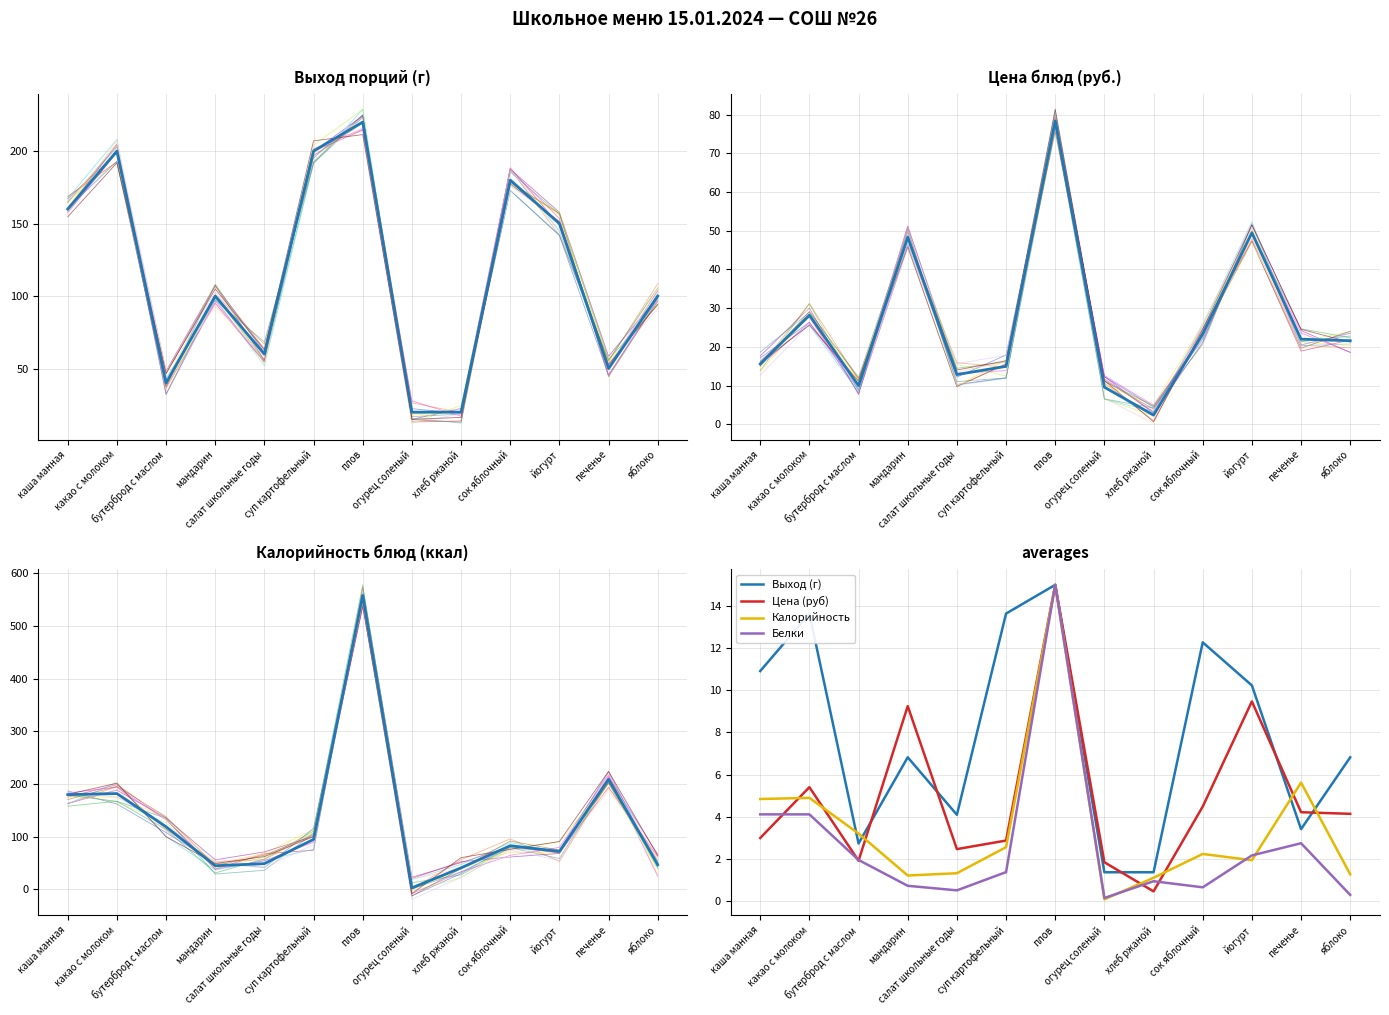

Reading left to right, transcribe all the data shown in this chart.

Выход (г): 10.9	13.6	2.7	6.8	4.1	13.6	15.0	1.4	1.4	12.3	10.2	3.4	6.8
Цена (руб): 3.0	5.4	1.9	9.2	2.5	2.9	15.0	1.8	0.5	4.5	9.5	4.2	4.1
Калорийность: 4.8	4.9	3.2	1.2	1.3	2.6	15.0	0.1	1.1	2.2	1.9	5.6	1.3
Белки: 4.1	4.1	1.9	0.7	0.5	1.4	15.0	0.1	0.9	0.6	2.2	2.7	0.3